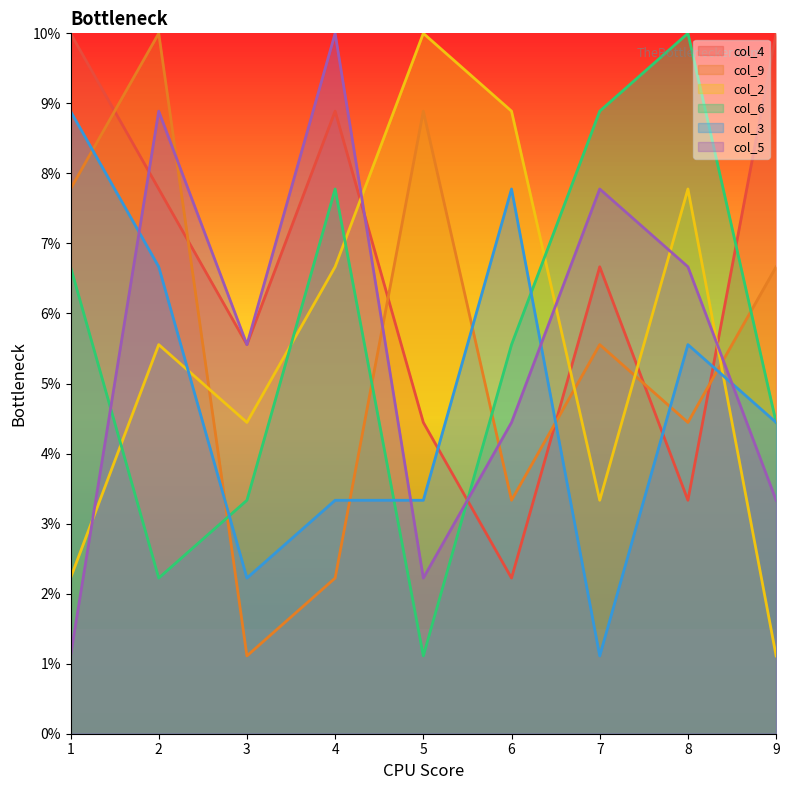

The value of col_9 at 4 is 3.0. True or false?

False